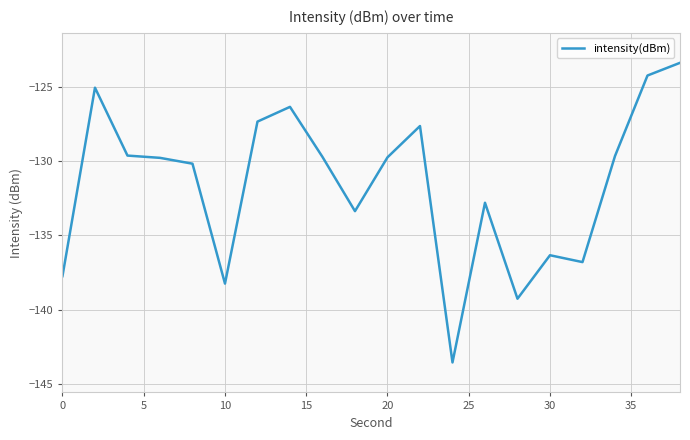

What is the minimum value shown in the chart?

-143.6